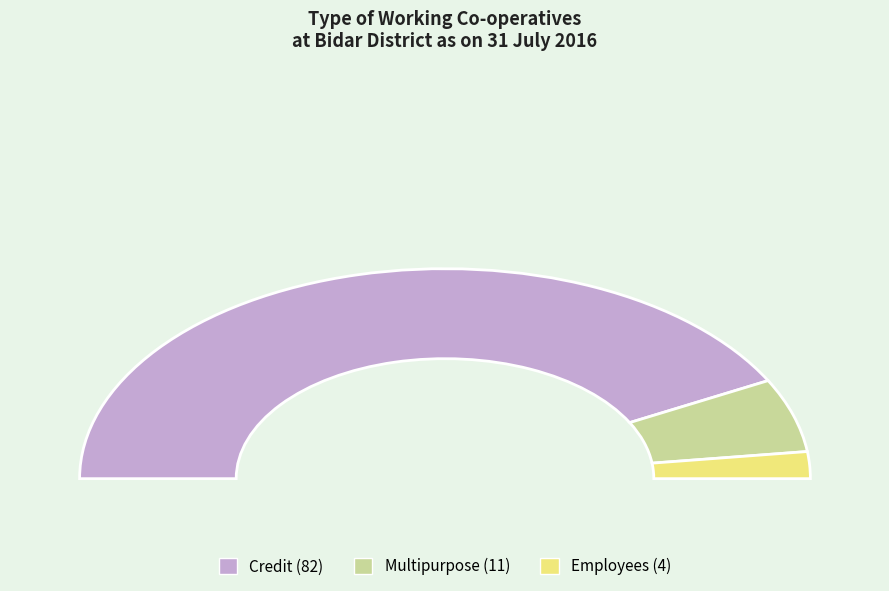

Is it true that Employees is 4% of the pie?

True